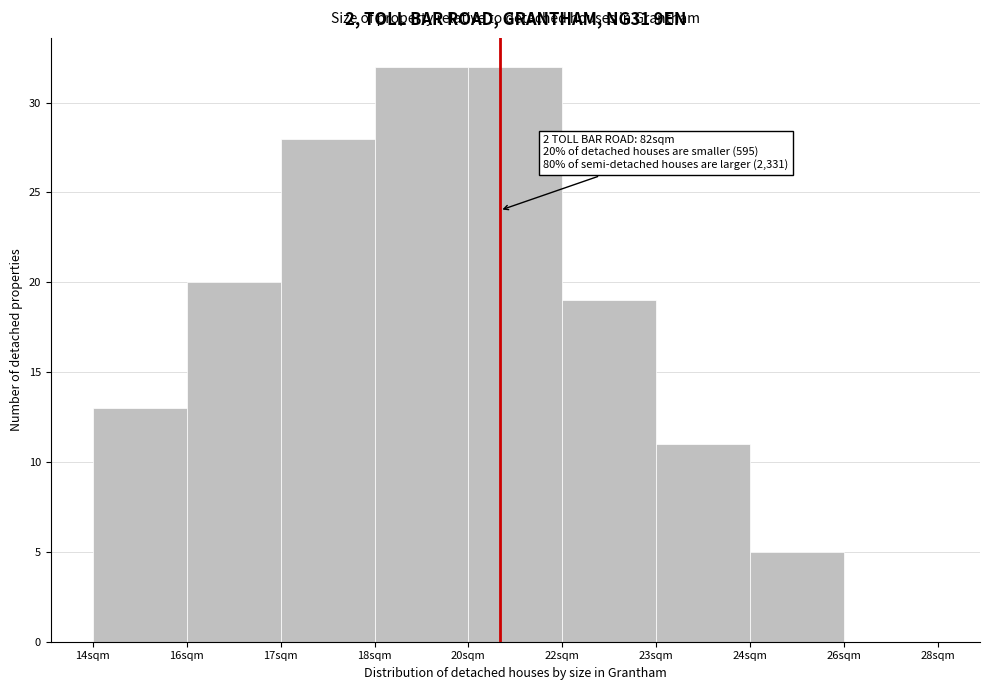

Reading left to right, list all the values displayed in this chart.

14sqm=13	16sqm=20	17sqm=28	18sqm=32	20sqm=32	22sqm=19	23sqm=11	24sqm=5	26sqm=0